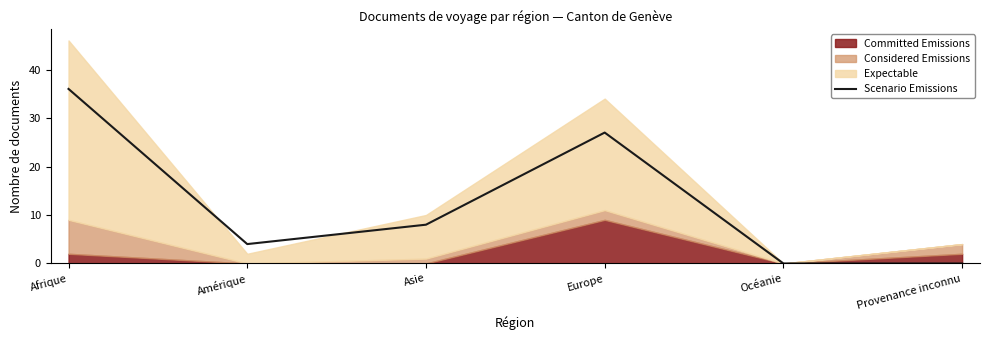

How many data points are less than 8?

3